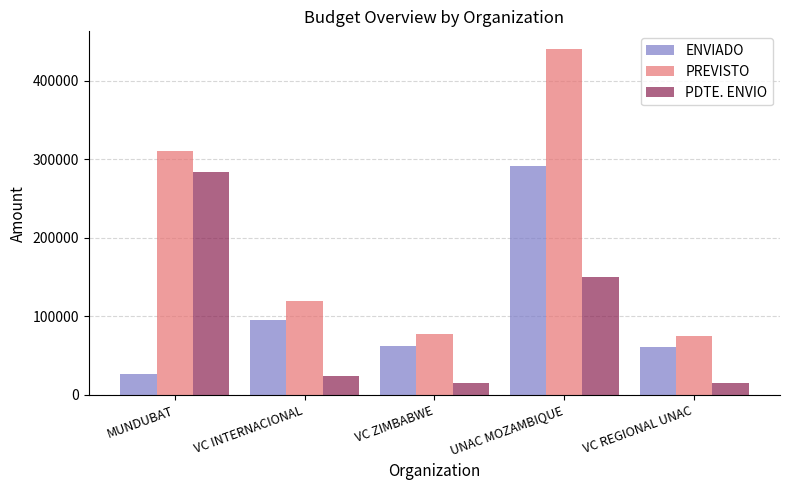

Is the value of ENVIADO at VC ZIMBABWE greater than the value of PREVISTO at UNAC MOZAMBIQUE?

No